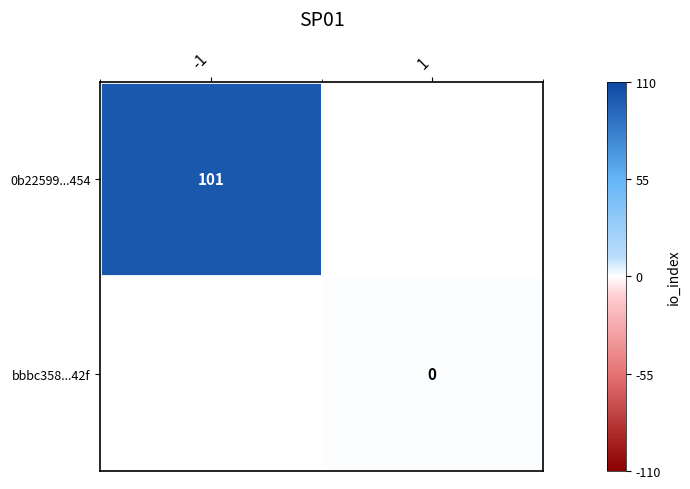

Is the value of 0b22599...454 at -1 greater than the value of bbbc358...42f at 1?

Yes